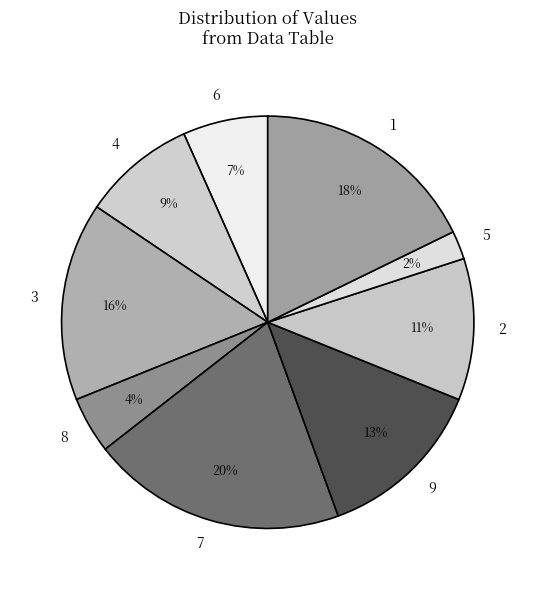

Which has a higher value, 4 or 6?

4